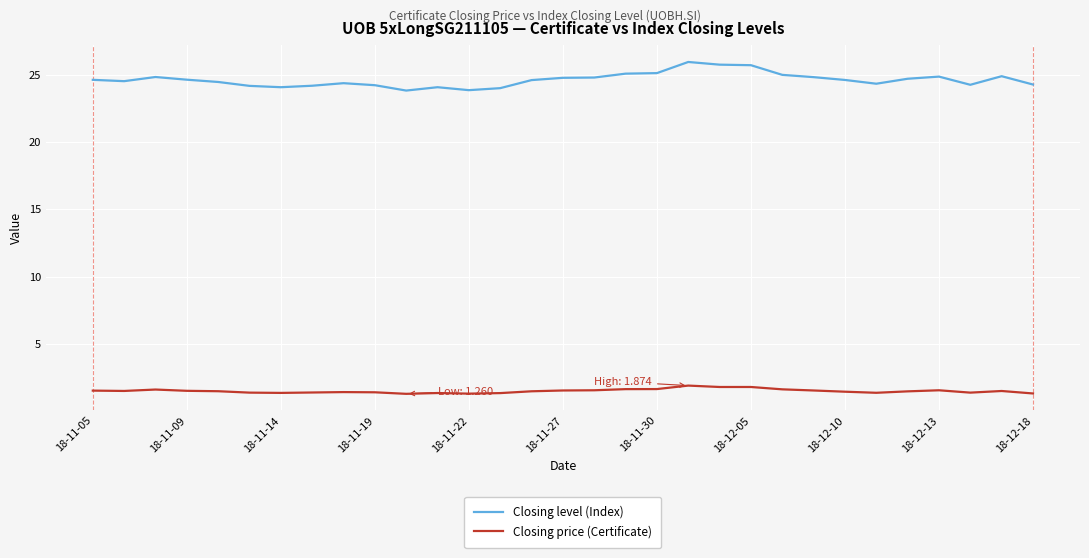

Which series has the widest spread of values?

Closing level (Index)